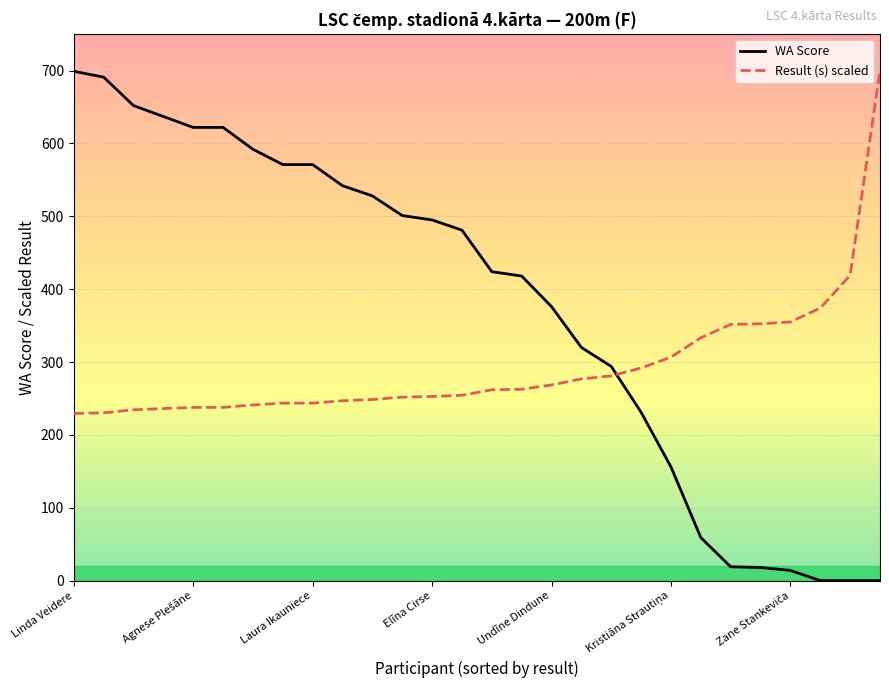

Which series has the largest range (max minus min)?

WA Score